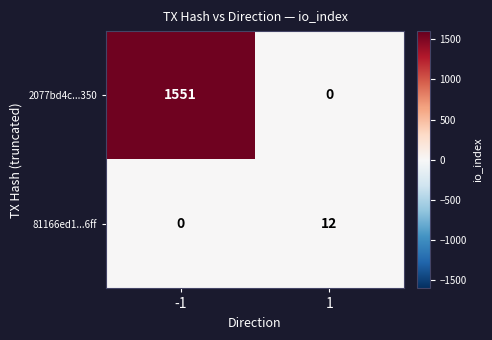

What is the difference between the 2077bd4c...350 values at -1 and 1?

1551